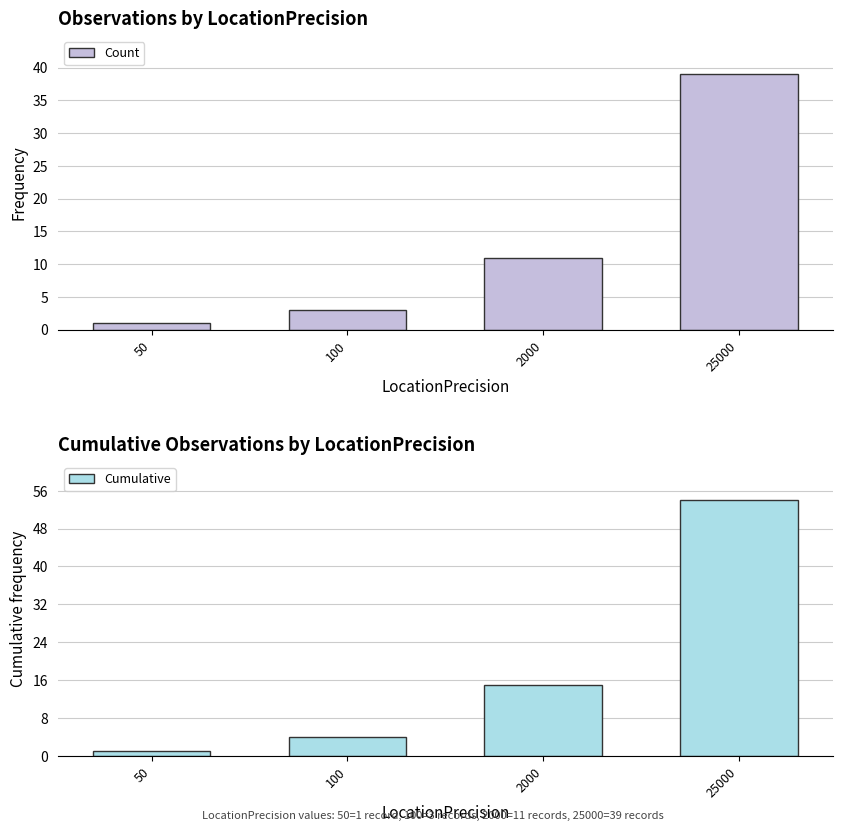

Reading right to left, transcribe all the data shown in this chart.

Count: 25000=39	2000=11	100=3	50=1
Cumulative: 25000=54	2000=15	100=4	50=1